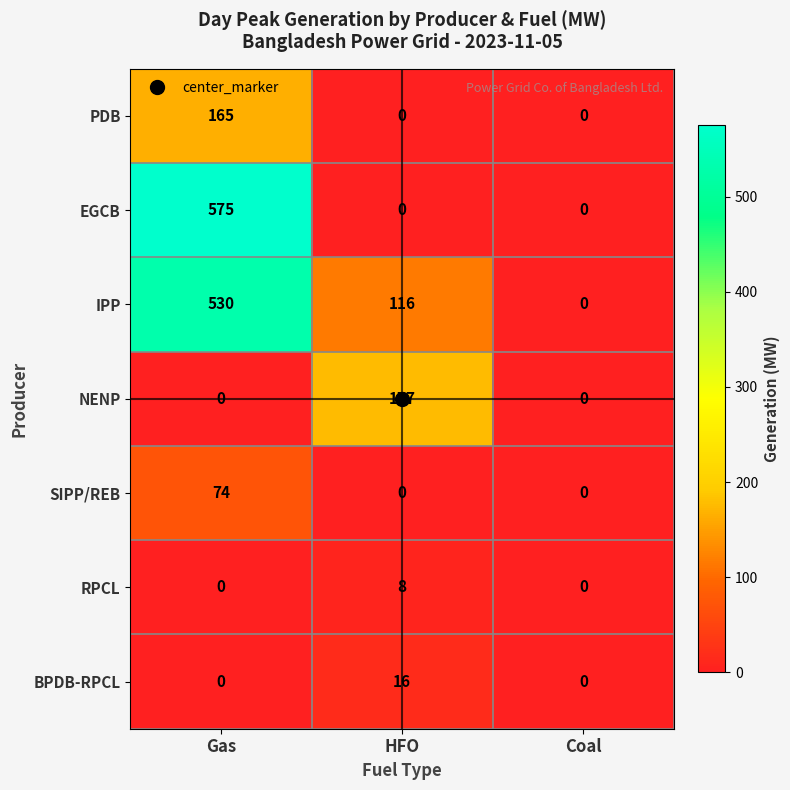

List the series in order of their peak value, lowest first.

RPCL, BPDB-RPCL, SIPP/REB, PDB, NENP, IPP, EGCB